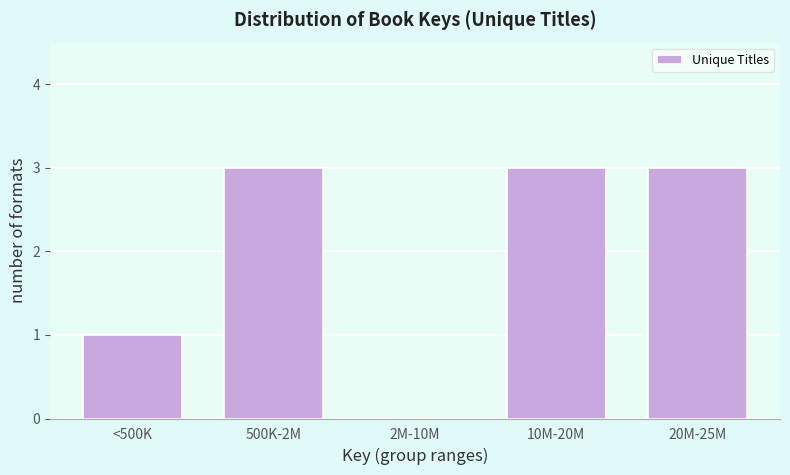

Reading left to right, list all the values displayed in this chart.

<500K=1	500K-2M=3	2M-10M=0	10M-20M=3	20M-25M=3